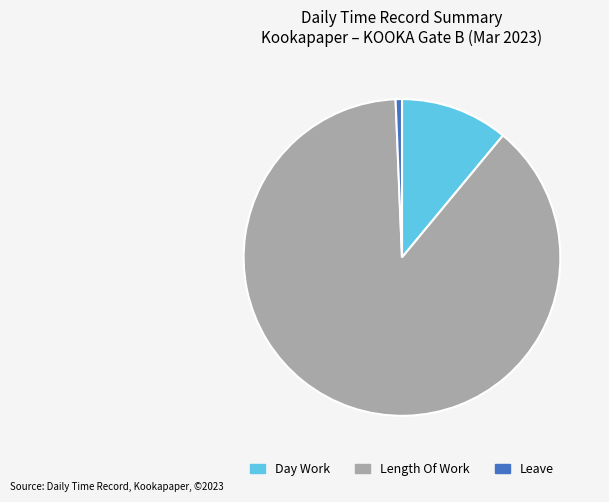

Rank the categories by value from highest to lowest.

Length Of Work, Day Work, Leave